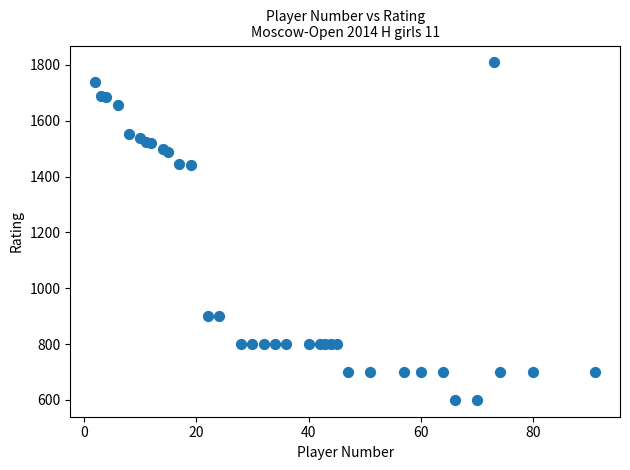

What is the range of X values (max minus min)?

89